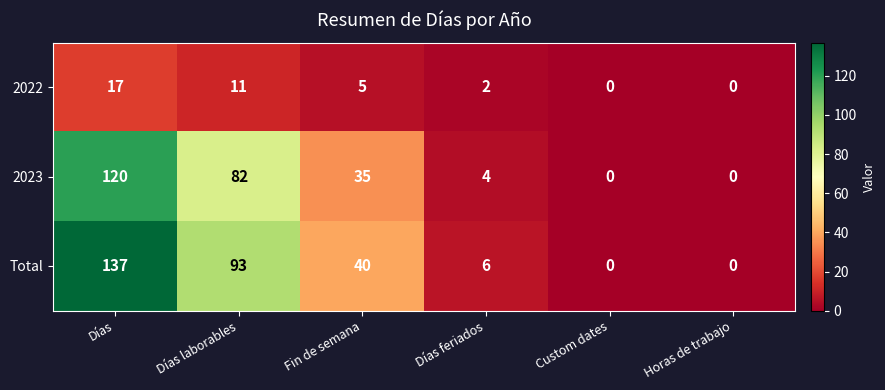

What is the sum of the 2023 values at Custom dates and Días?

120